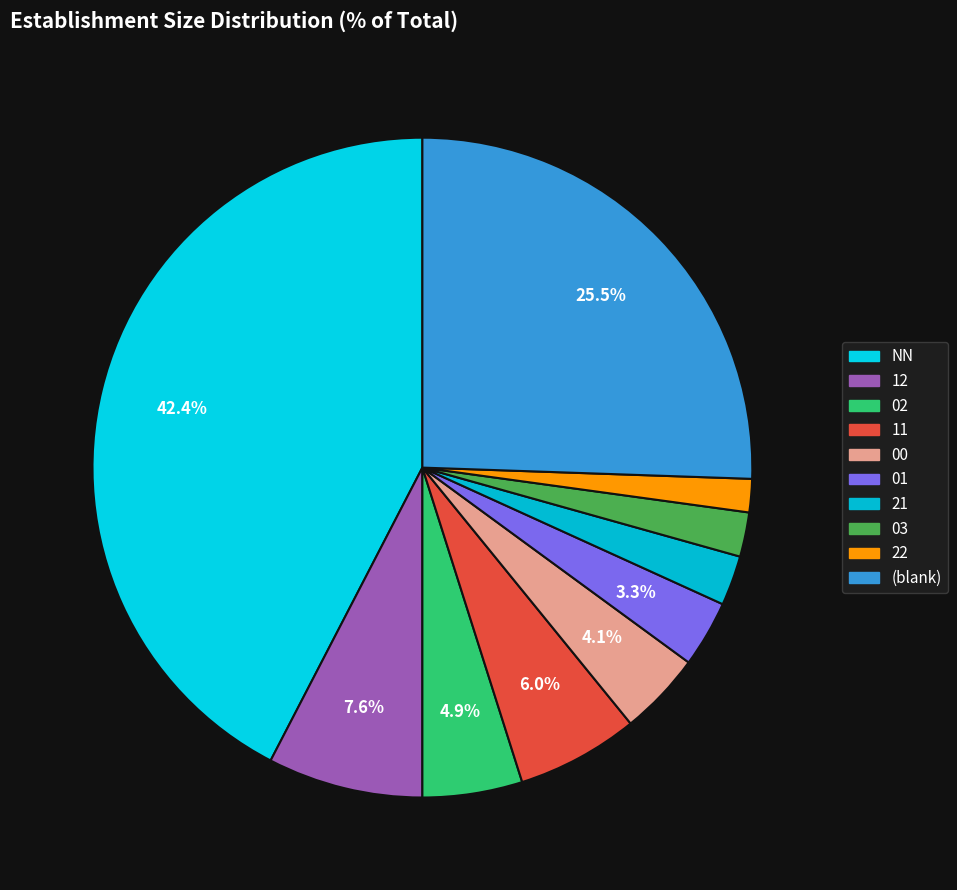

What is the largest slice in the pie chart?

NN